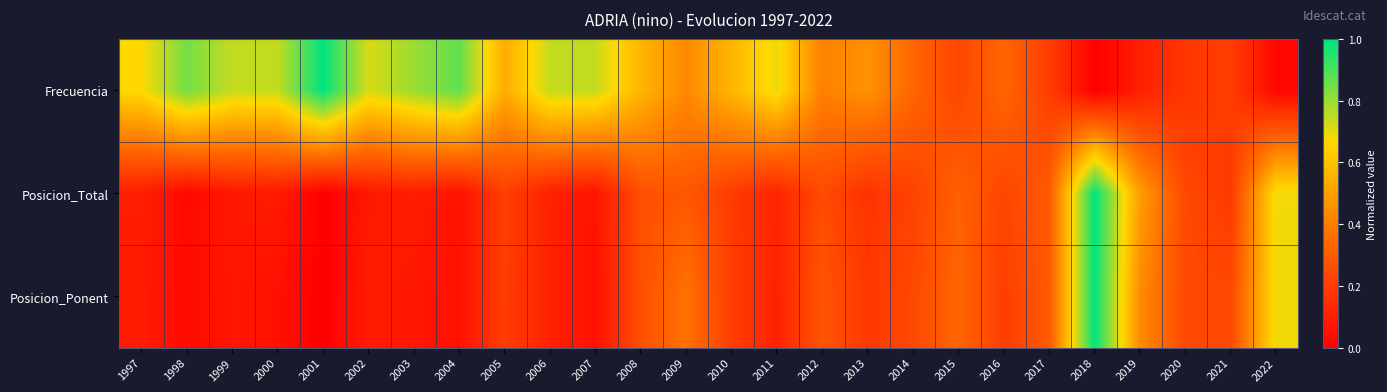

Which series changed the most between 2005 and 2011?

Frecuencia